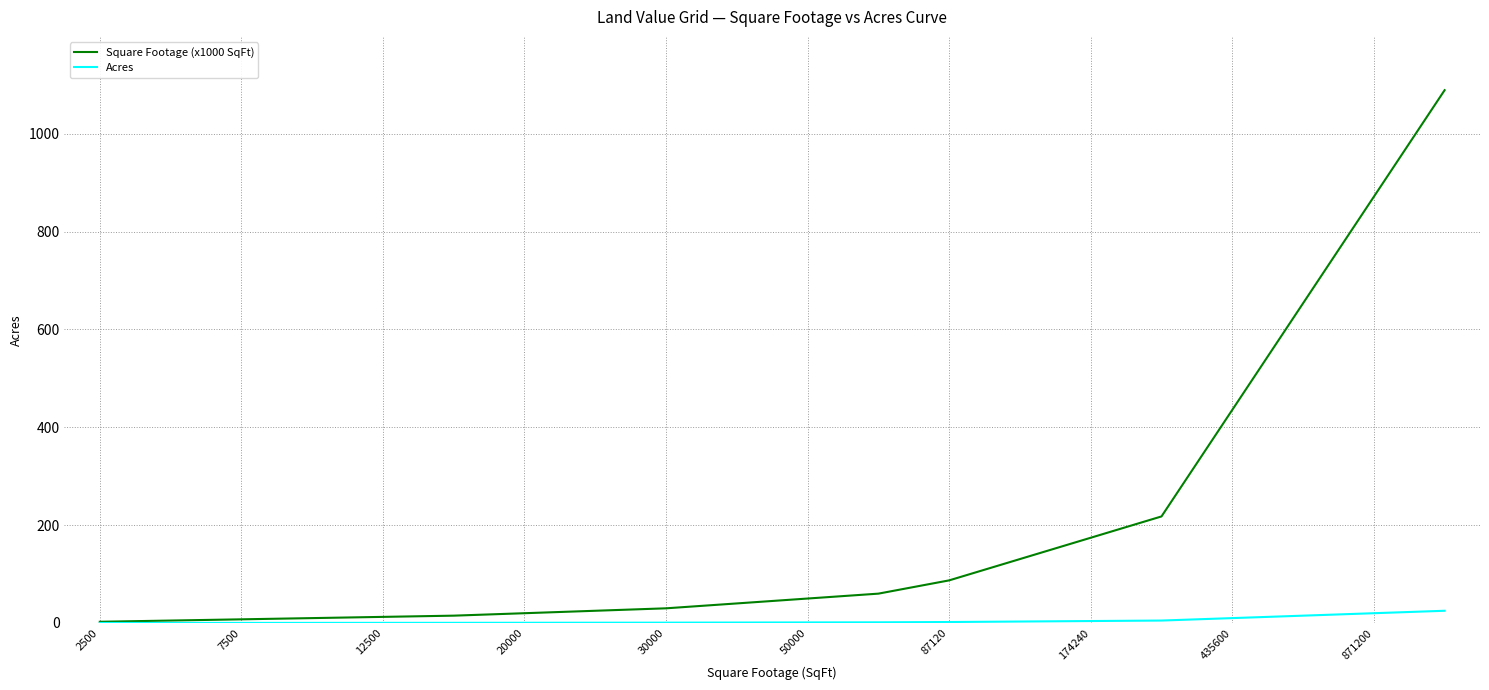

Which series has the largest total across all categories?

Square Footage (x1000 SqFt)